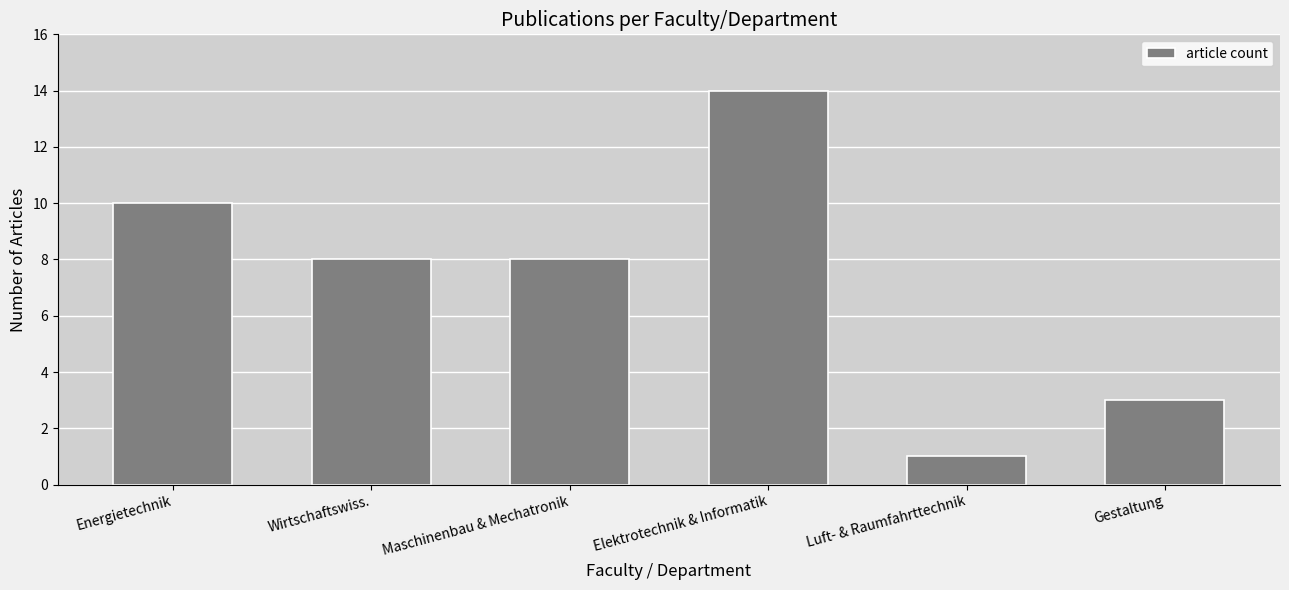

How many series are shown in this chart?

1